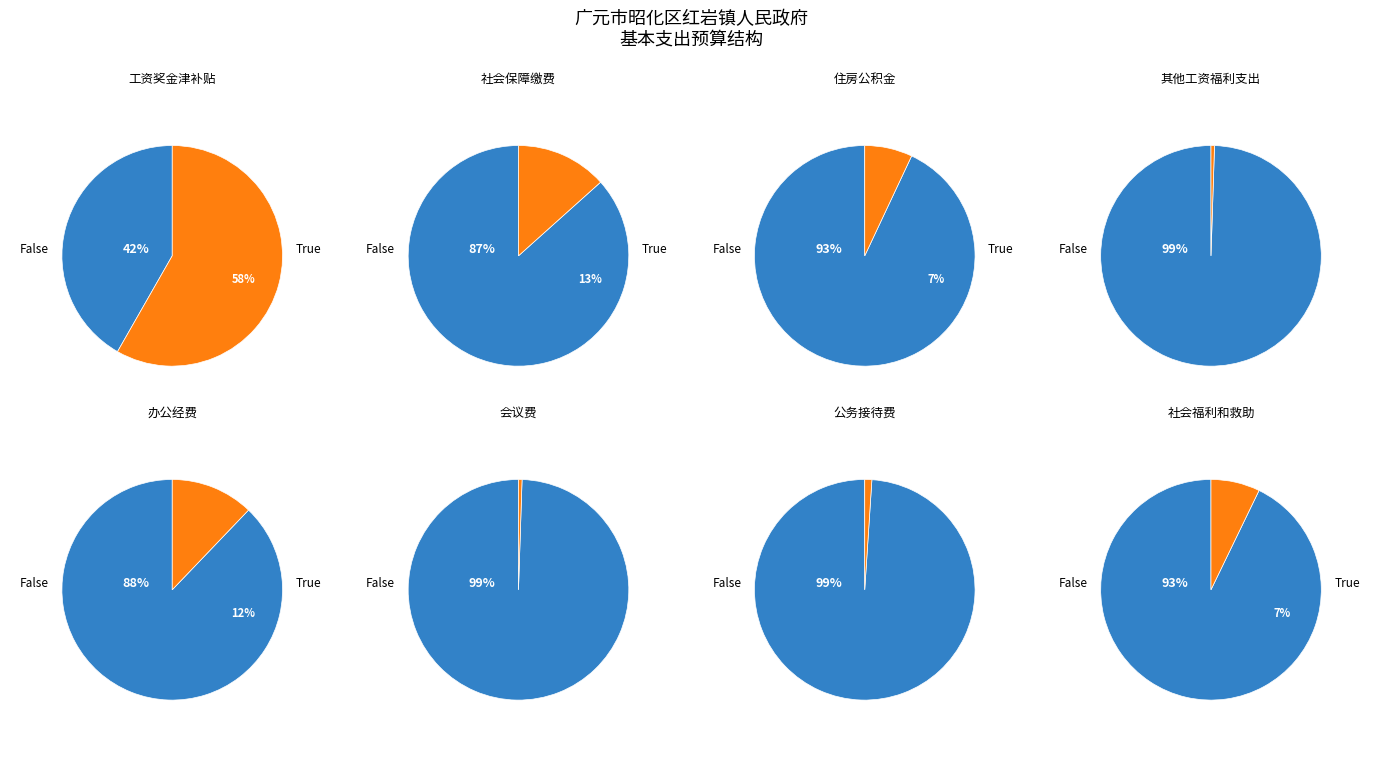

What is the ratio of the value at 办公经费 to the value at 工资奖金津补贴?

0.2